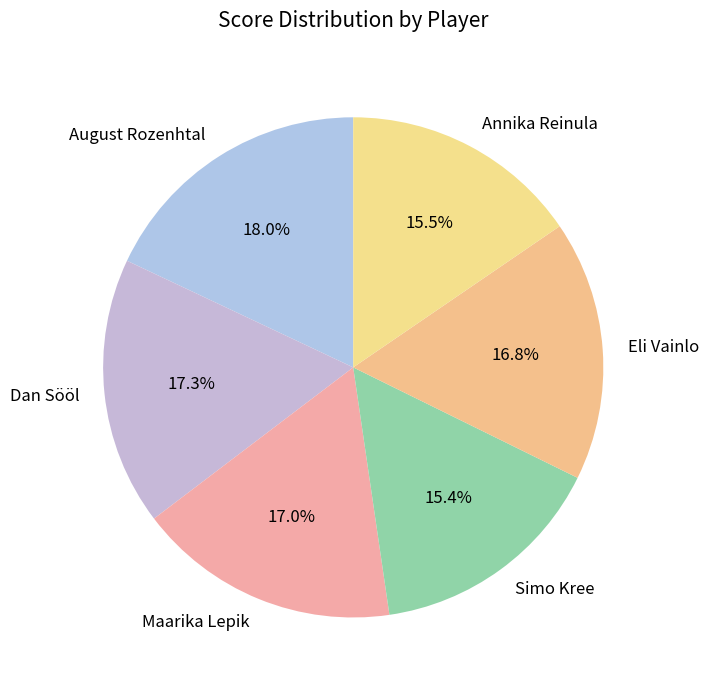

Which slice is the largest?

August Rozenhtal